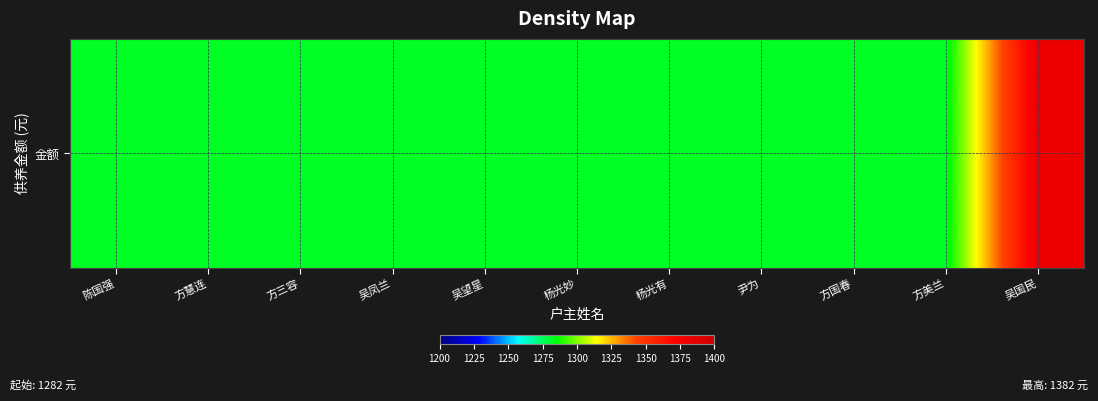

List the labels in order of value, largest first.

吴国民, 陈国强, 方慧连, 方三容, 吴凤兰, 吴望星, 杨光妙, 杨光有, 尹为, 方国春, 方美兰